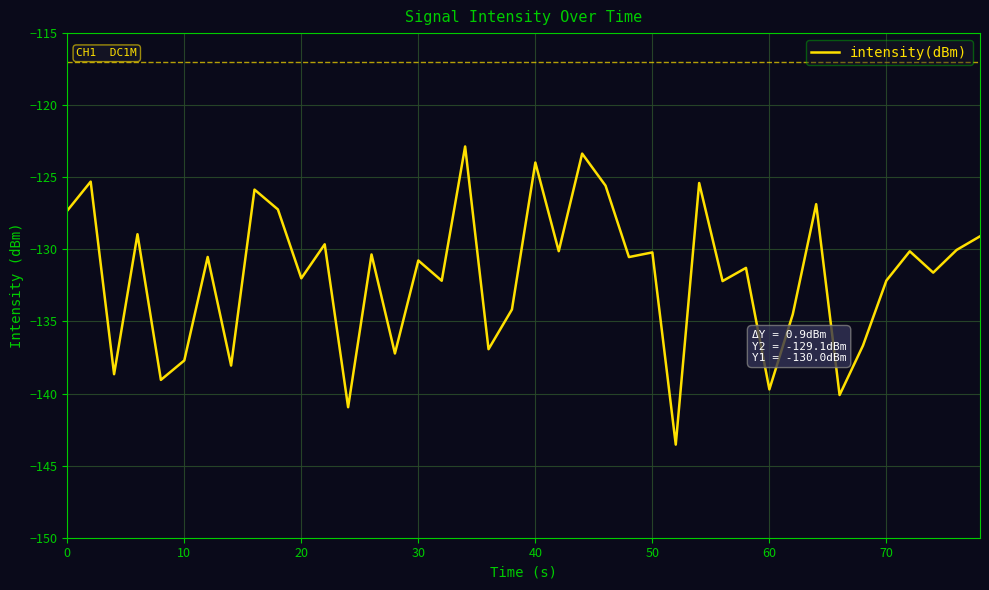

What is the difference between the second highest and second lowest values?

17.6